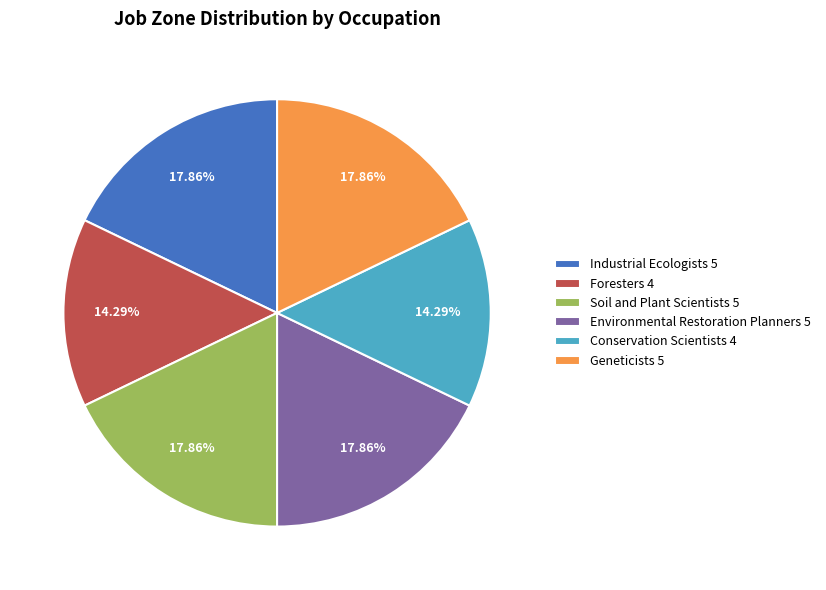

What is the total percentage of Industrial Ecologists and Soil and Plant Scientists?

35.7%